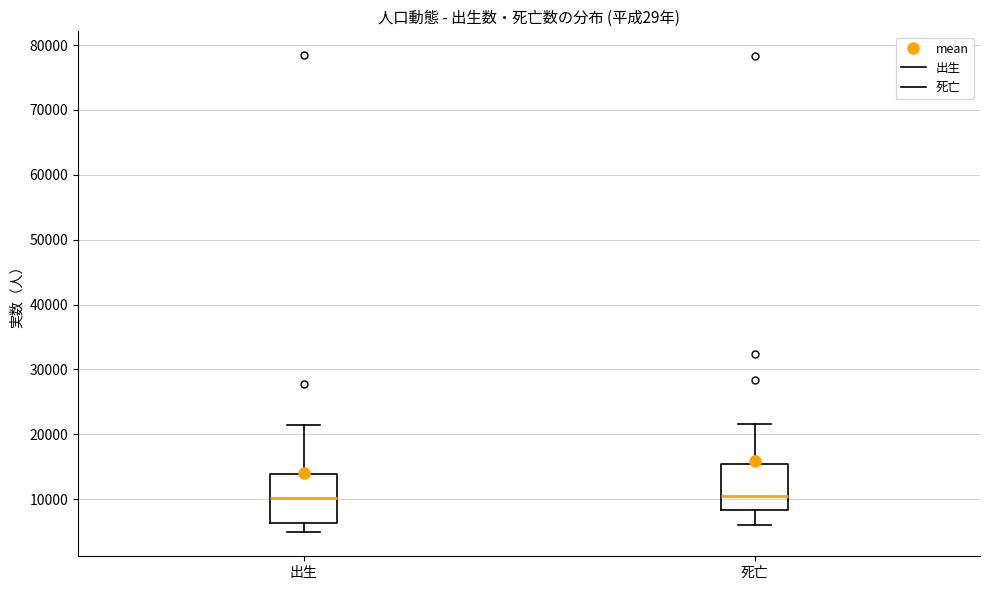

Where does the lower whisker of the box for 死亡 end on the y-axis? The values are not printed on the chart, so give them approximately, as read against the axis.

6000